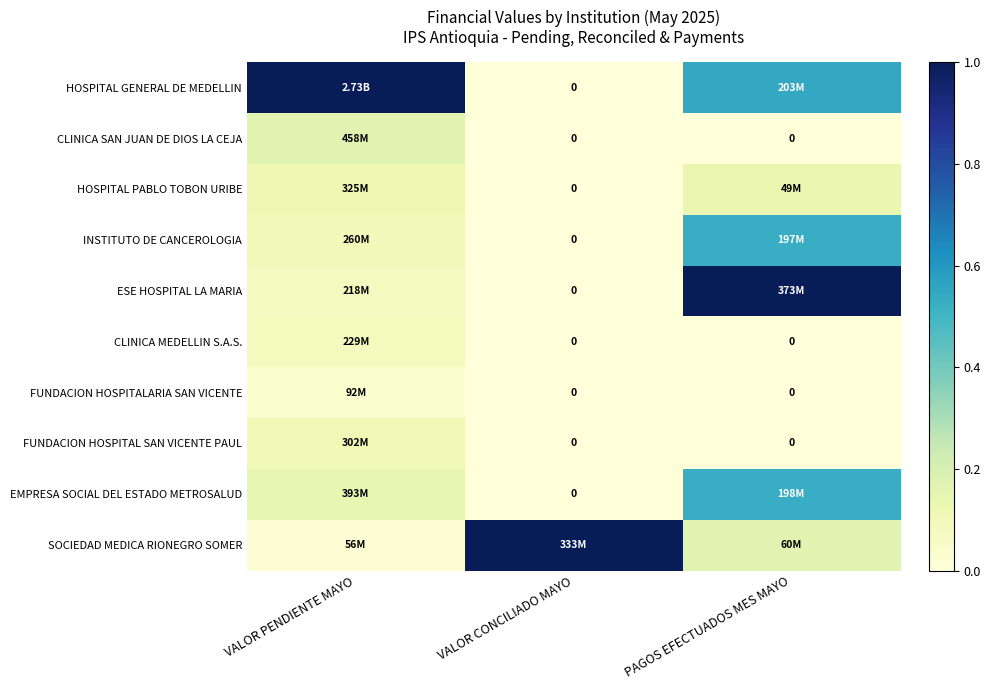

Between VALOR PENDIENTE MAYO and VALOR CONCILIADO MAYO, which series saw the biggest shift?

HOSPITAL GENERAL DE MEDELLIN